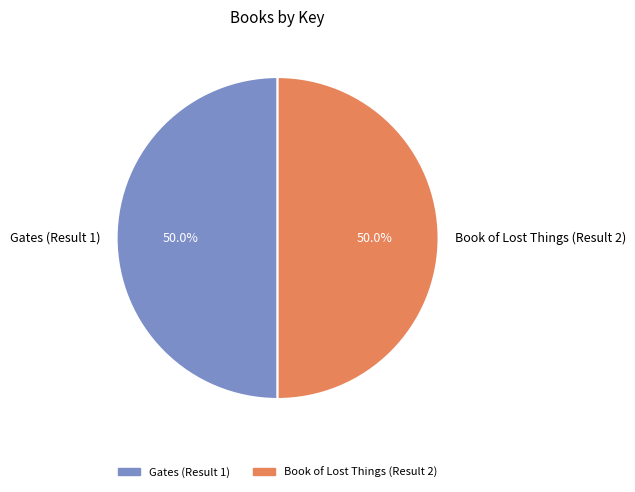

What is the ratio of the value at Book of Lost Things (Result 2) to the value at Gates (Result 1)?

1.0